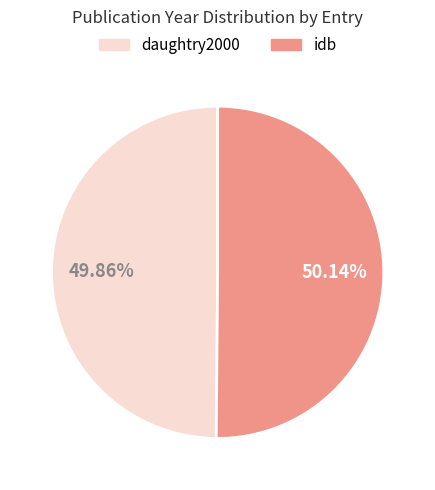

Approximately how many times larger is the value at idb compared to daughtry2000?

1.0